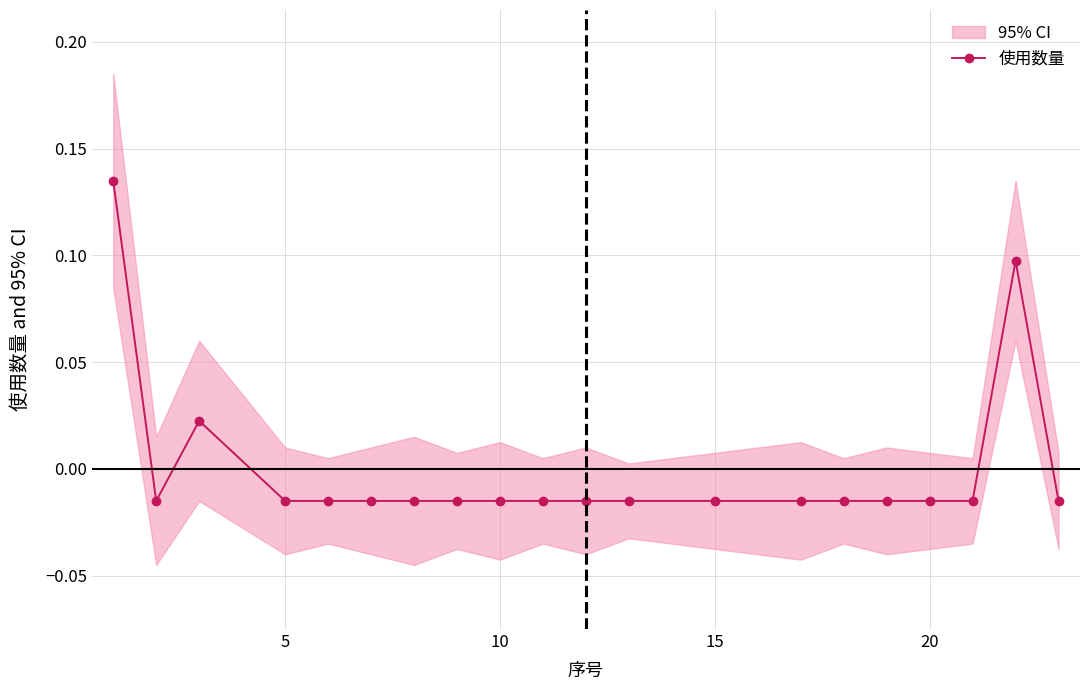

The value at 15 is -0.0. True or false?

False